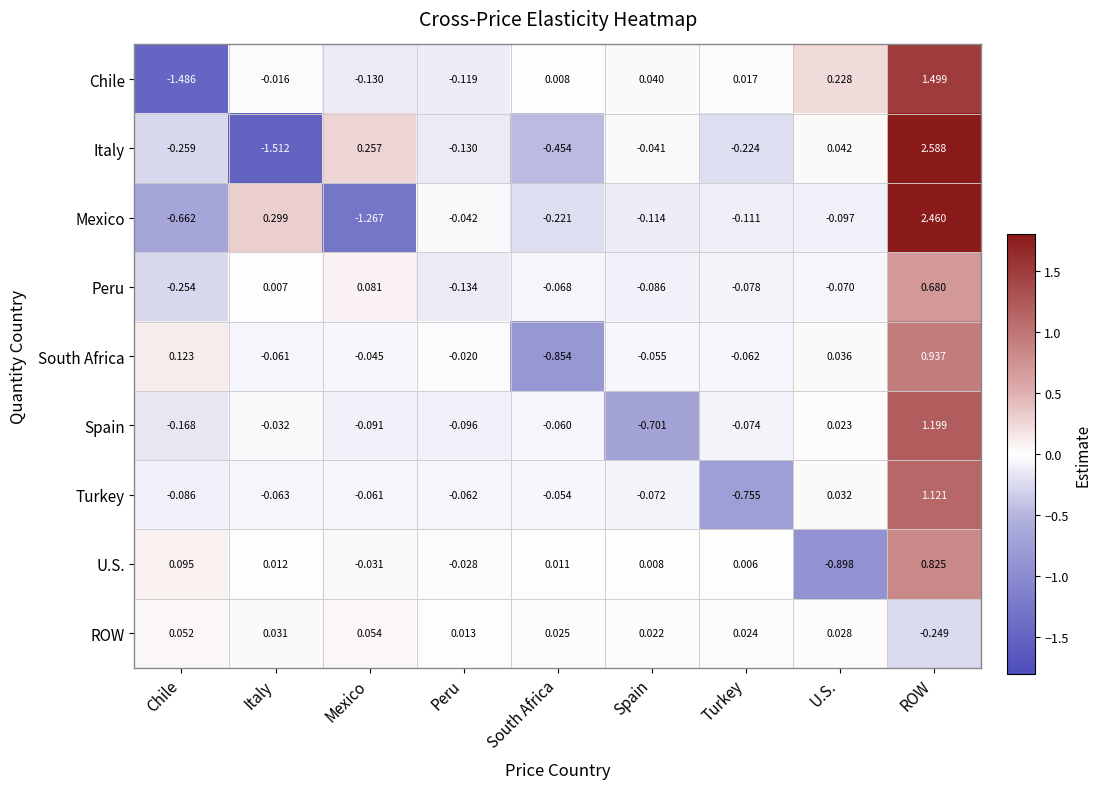

Which series has the largest total across all categories?

Italy